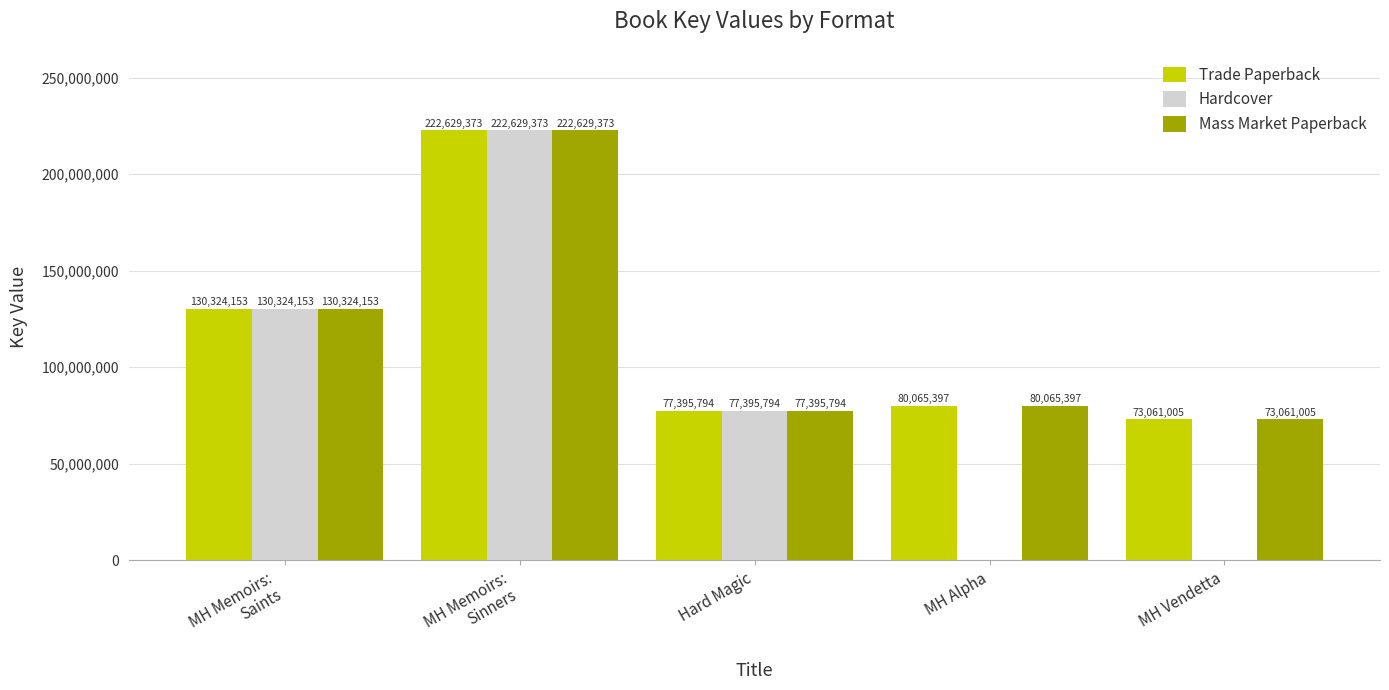

At which label does Mass Market Paperback reach its peak?

MH Memoirs:
Sinners